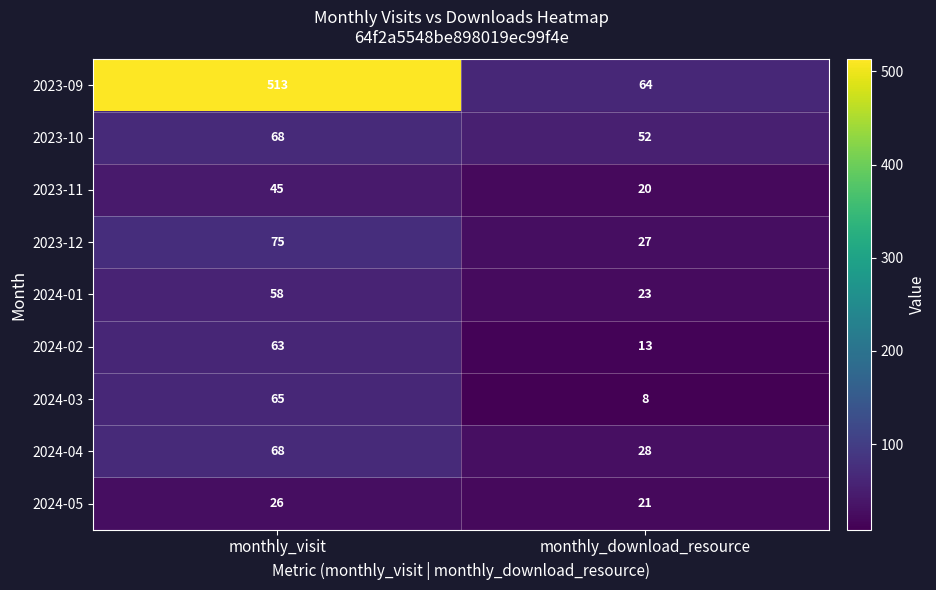

Which series has the widest spread of values?

2023-09